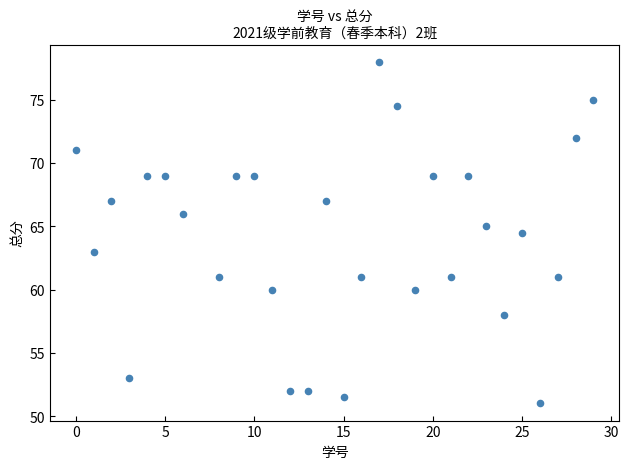

What is the range of X values (max minus min)?

29.0